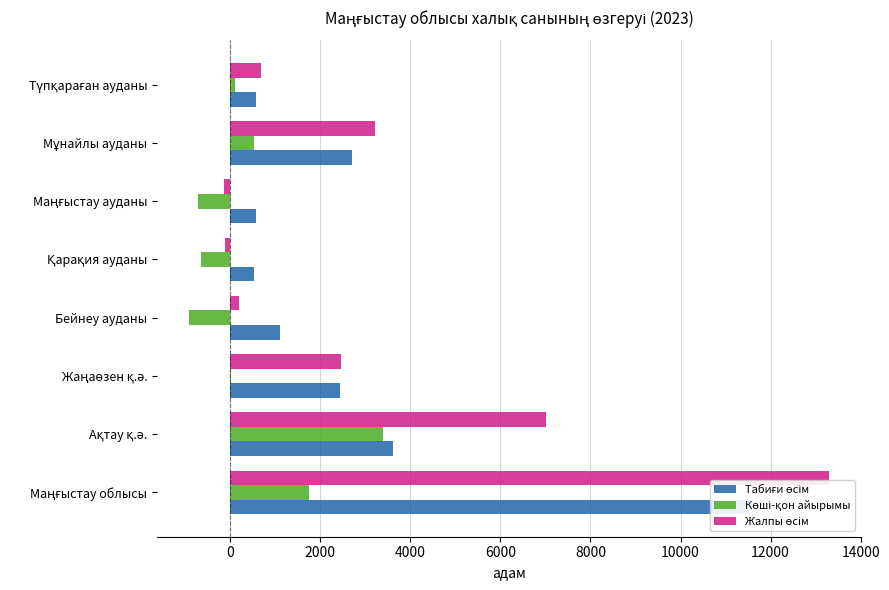

What are all the series names shown in the legend?

Табиғи өсім, Көші-қон айырымы, Жалпы өсім